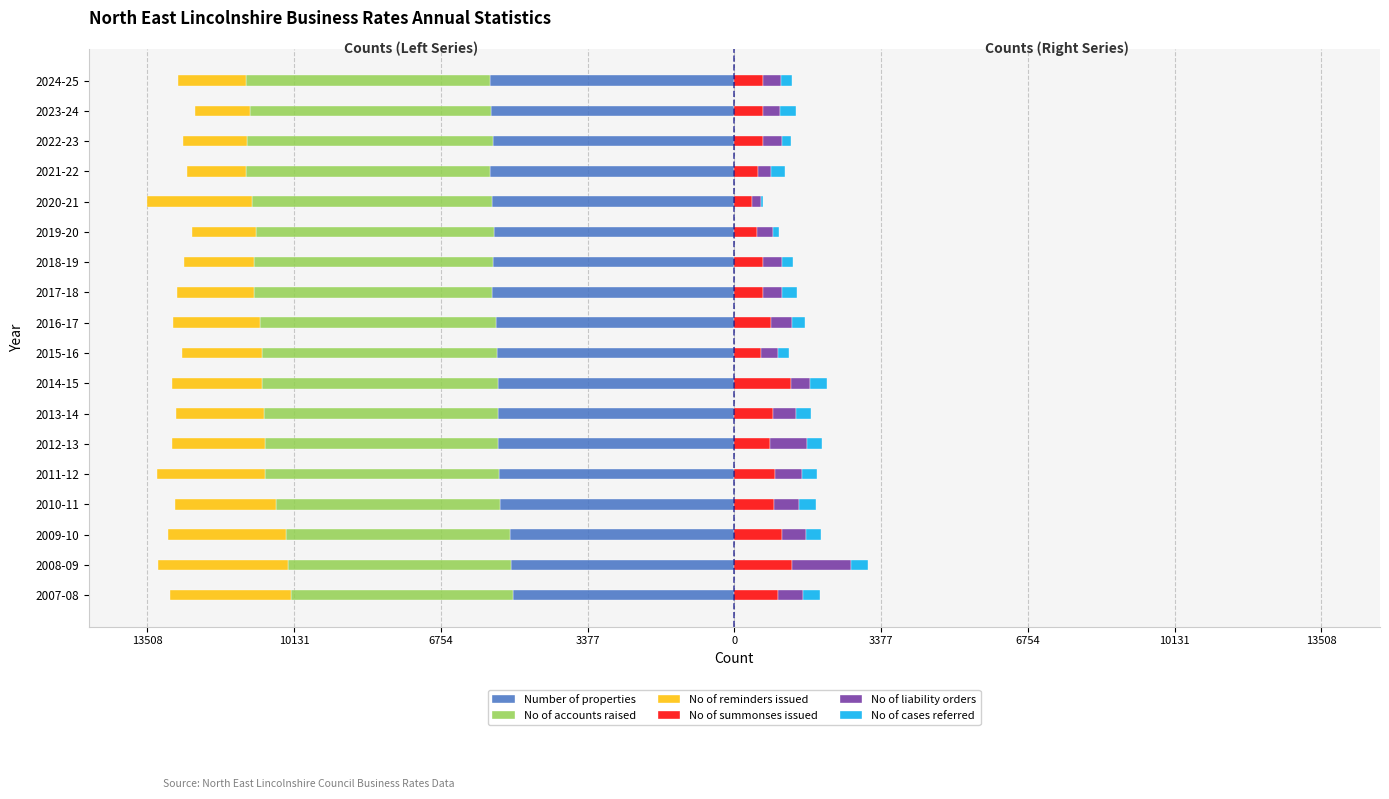

What is the smallest value displayed?

-5660